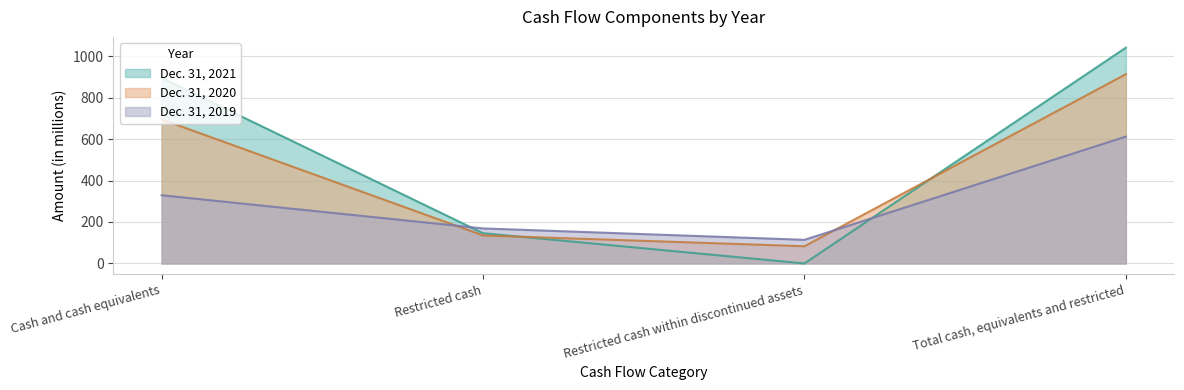

How many Dec. 31, 2019 values are between 169 and 612?

3